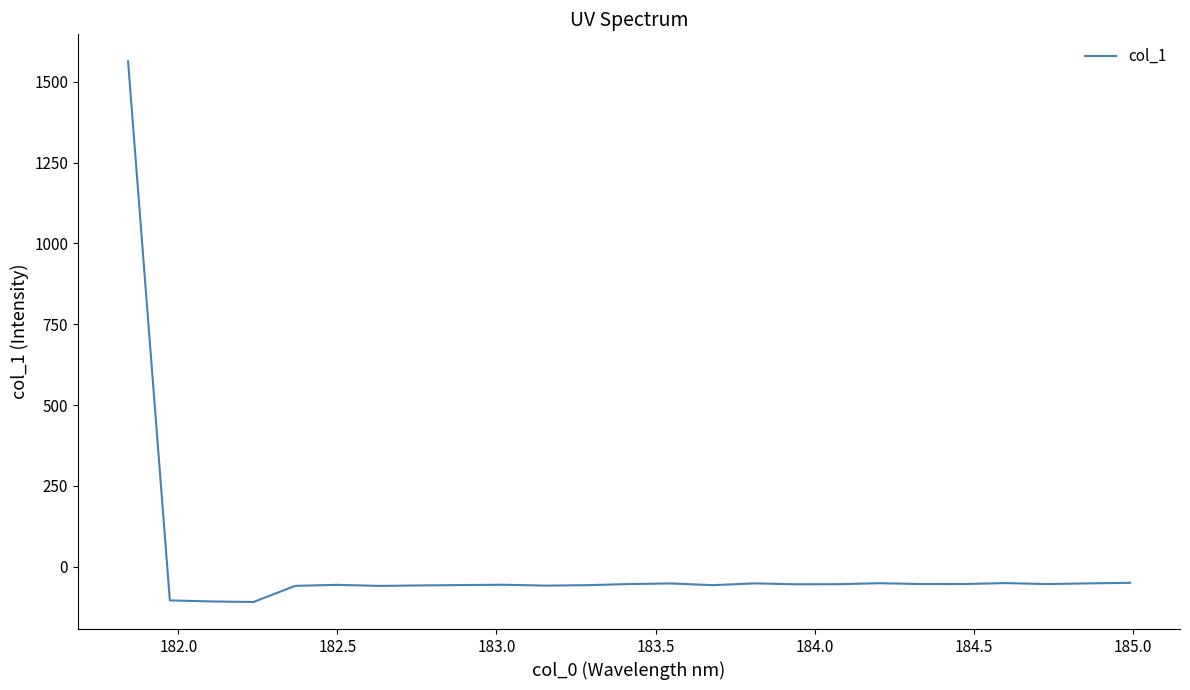

What is the smallest value displayed?

-108.8